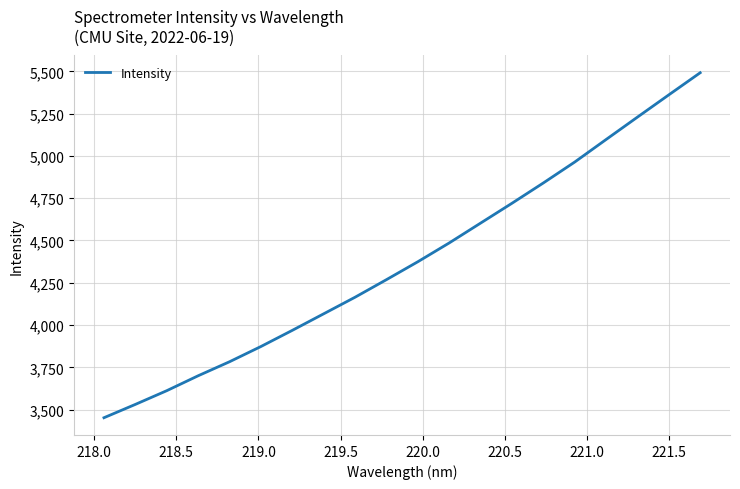

What is the difference between the maximum and minimum values?

2039.2